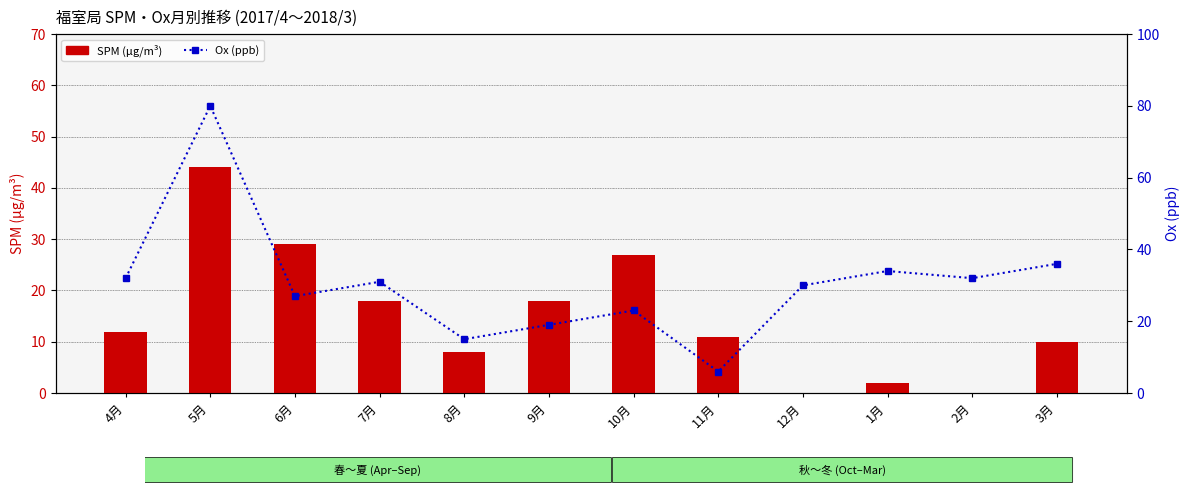

Count the number of data series in this chart.

2